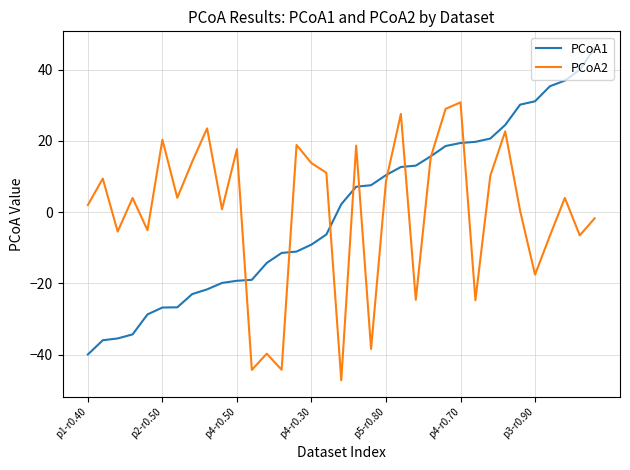

Which series has the largest range (max minus min)?

PCoA1